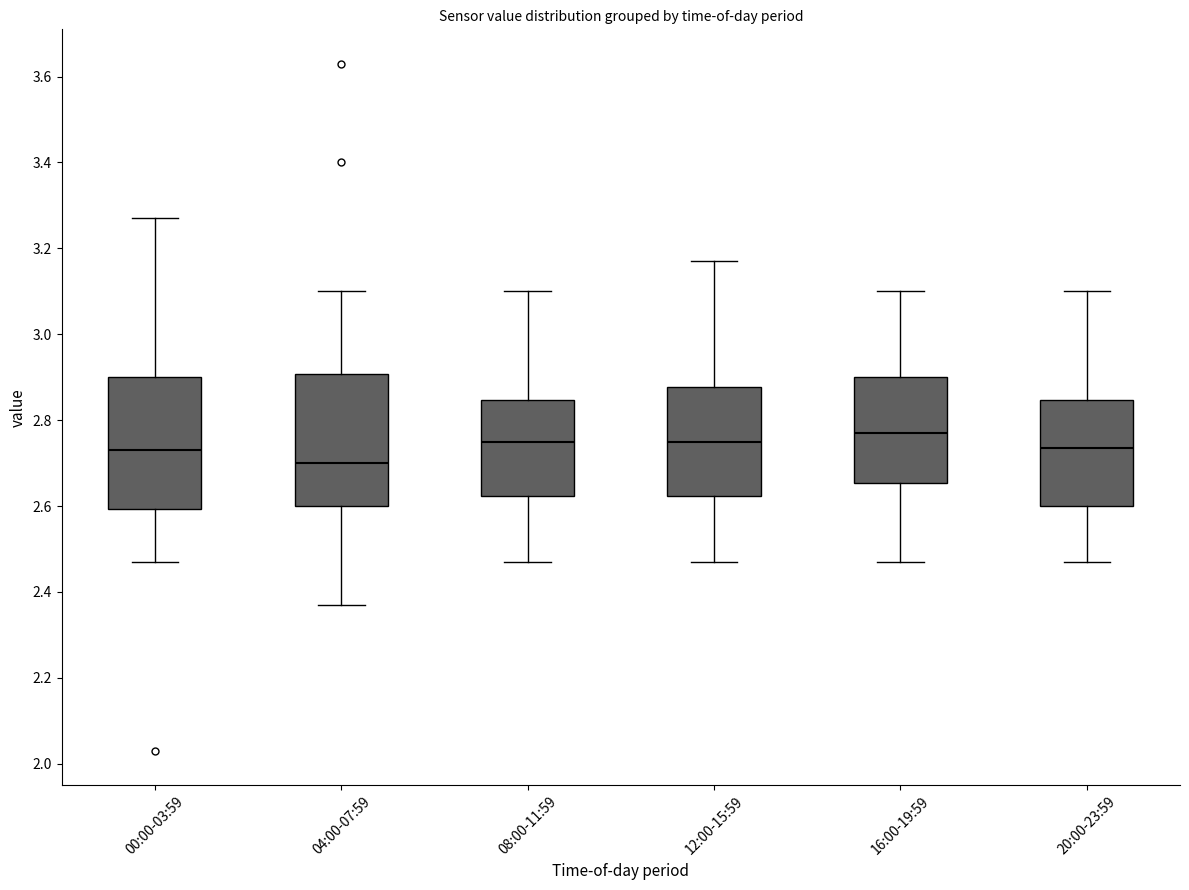

Reading left to right, read every box against the y-axis: the position of its median line, the range the box covers, and the ends of its whiskers. The values are not printed on the chart, so give them approximately, as read against the axis.

00:00-03:59: median 2.74, box 2.60 to 2.90, whiskers 2.48 to 3.28
04:00-07:59: median 2.70, box 2.60 to 2.90, whiskers 2.38 to 3.10
08:00-11:59: median 2.76, box 2.62 to 2.84, whiskers 2.48 to 3.10
12:00-15:59: median 2.76, box 2.62 to 2.88, whiskers 2.48 to 3.18
16:00-19:59: median 2.78, box 2.66 to 2.90, whiskers 2.48 to 3.10
20:00-23:59: median 2.74, box 2.60 to 2.84, whiskers 2.48 to 3.10